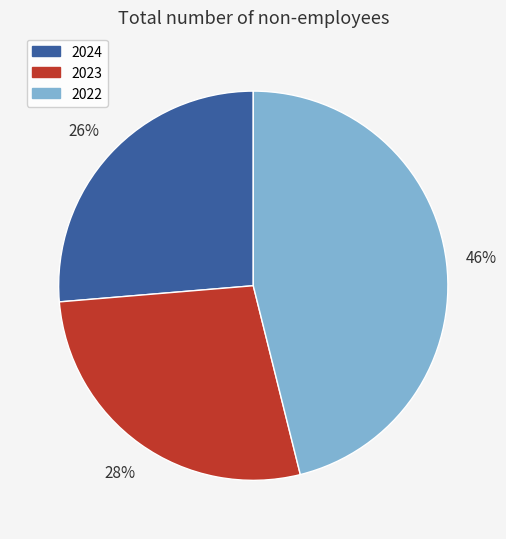

Is the sum of 2022 and 2024 greater than half?

Yes